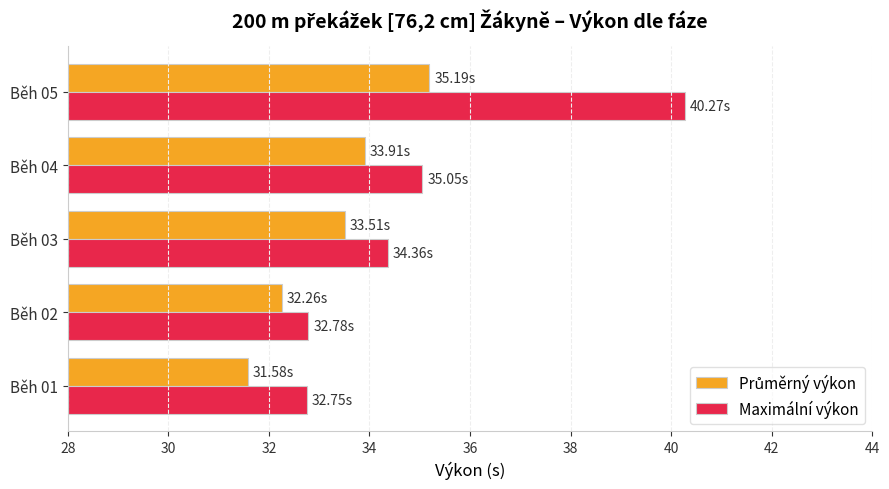

Which series has the largest total across all categories?

Maximální výkon